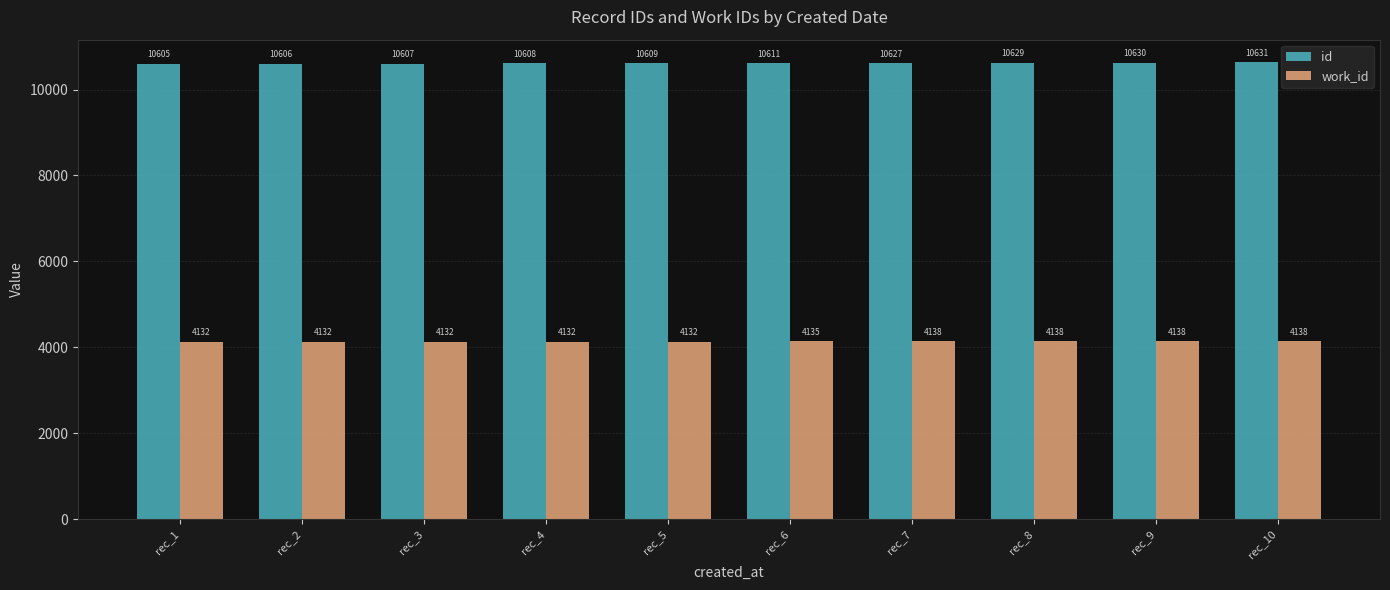

How many bars are there in total?

20